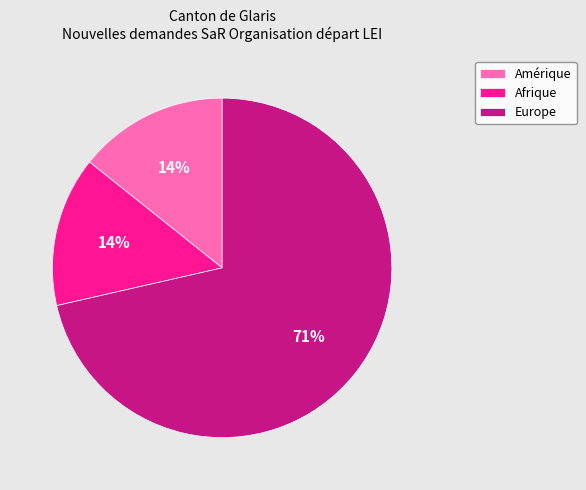

Does Europe represent more than half of the total?

Yes